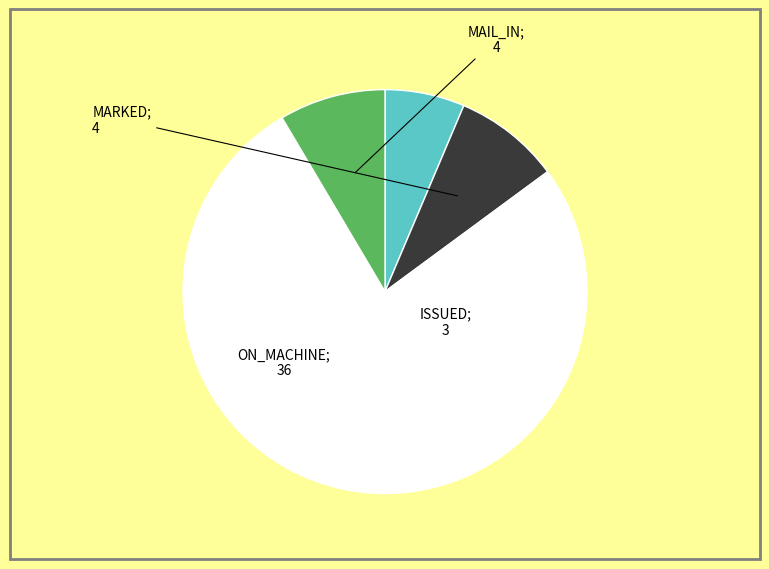

Is there any slice that represents more than half of the pie?

Yes